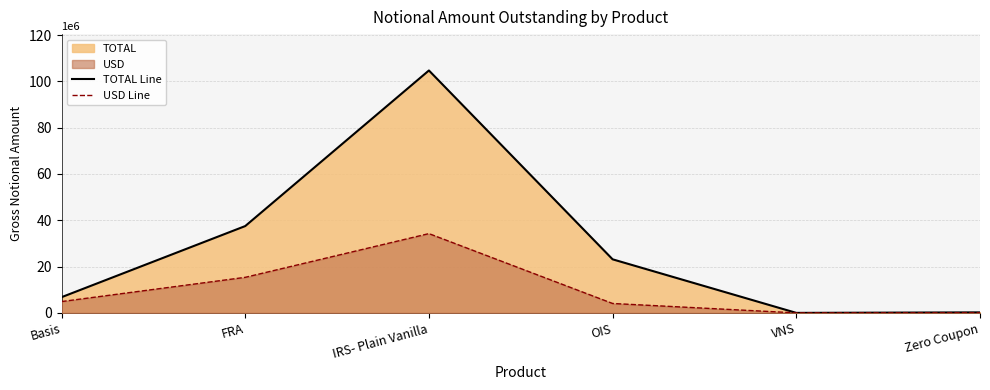

Where is the first local maximum for TOTAL Line?

IRS- Plain Vanilla